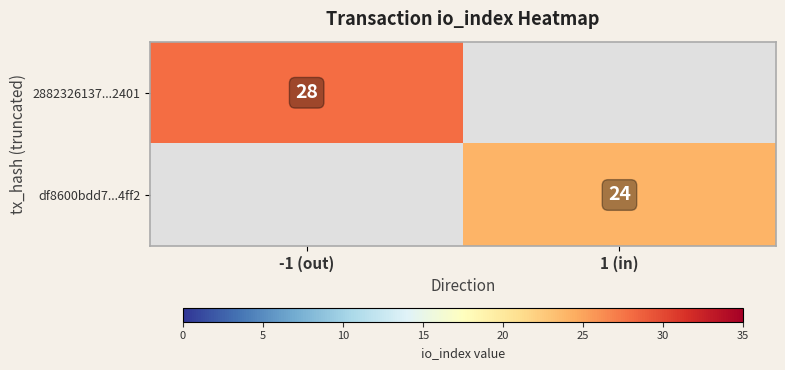

Is it true that 2882326137...2401 equals 37 at -1 (out)?

False